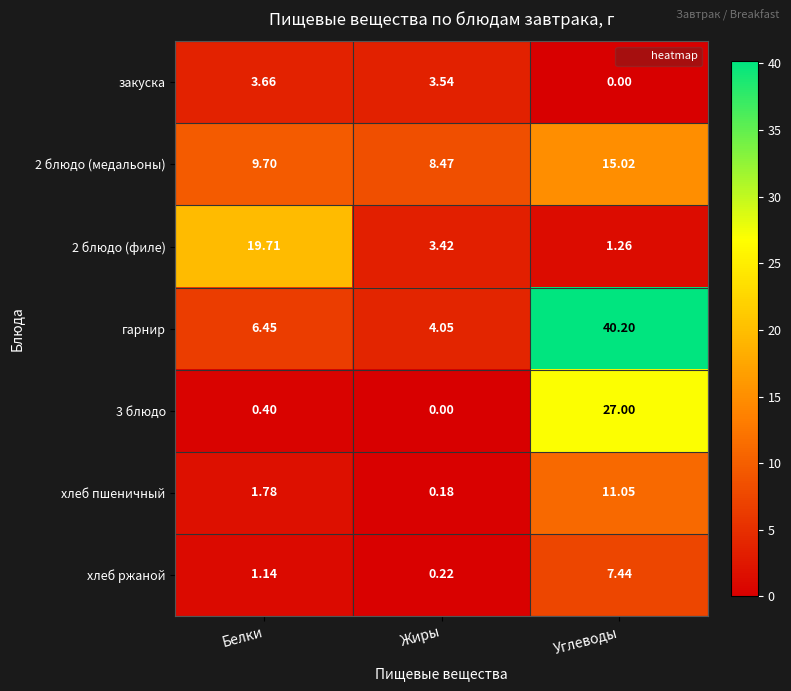

Which category has the highest value in the хлеб пшеничный series?

Углеводы